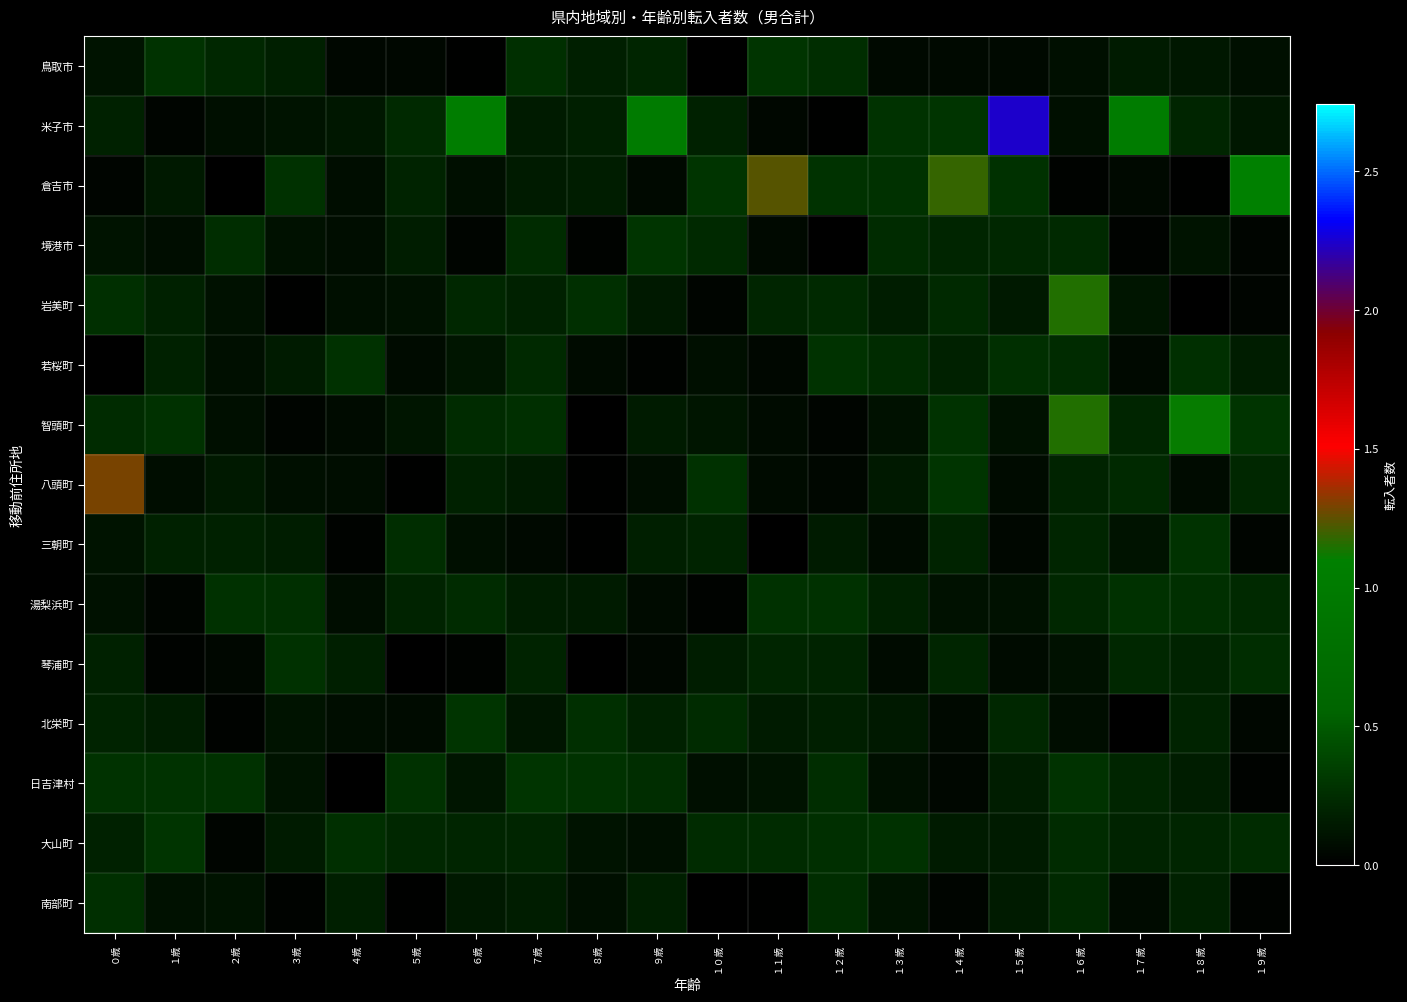

Reading left to right, extract all data points from this chart.

鳥取市: ０歳=0.1	１歳=0.3	２歳=0.2	３歳=0.2	４歳=0.0	５歳=0.0	６歳=0.0	７歳=0.3	８歳=0.2	９歳=0.2	１０歳=0.0	１１歳=0.3	１２歳=0.2	１３歳=0.1	１４歳=0.1	１５歳=0.1	１６歳=0.1	１７歳=0.2	１８歳=0.1	１９歳=0.1
米子市: ０歳=0.2	１歳=0.0	２歳=0.1	３歳=0.1	４歳=0.1	５歳=0.2	６歳=1.1	７歳=0.2	８歳=0.2	９歳=1.0	１０歳=0.2	１１歳=0.1	１２歳=0.0	１３歳=0.3	１４歳=0.3	１５歳=2.2	１６歳=0.1	１７歳=1.0	１８歳=0.2	１９歳=0.1
倉吉市: ０歳=0.0	１歳=0.1	２歳=0.0	３歳=0.3	４歳=0.1	５歳=0.2	６歳=0.1	７歳=0.2	８歳=0.2	９歳=0.1	１０歳=0.3	１１歳=1.2	１２歳=0.3	１３歳=0.3	１４歳=1.2	１５歳=0.3	１６歳=0.0	１７歳=0.1	１８歳=0.0	１９歳=1.1
境港市: ０歳=0.1	１歳=0.1	２歳=0.2	３歳=0.1	４歳=0.1	５歳=0.2	６歳=0.0	７歳=0.2	８歳=0.0	９歳=0.3	１０歳=0.2	１１歳=0.1	１２歳=0.0	１３歳=0.2	１４歳=0.2	１５歳=0.2	１６歳=0.2	１７歳=0.0	１８歳=0.1	１９歳=0.0
岩美町: ０歳=0.3	１歳=0.2	２歳=0.1	３歳=0.0	４歳=0.1	５歳=0.1	６歳=0.2	７歳=0.2	８歳=0.3	９歳=0.1	１０歳=0.0	１１歳=0.2	１２歳=0.2	１３歳=0.2	１４歳=0.2	１５歳=0.1	１６歳=1.2	１７歳=0.1	１８歳=0.0	１９歳=0.0
若桜町: ０歳=0.0	１歳=0.2	２歳=0.1	３歳=0.2	４歳=0.3	５歳=0.1	６歳=0.1	７歳=0.2	８歳=0.1	９歳=0.0	１０歳=0.1	１１歳=0.0	１２歳=0.3	１３歳=0.2	１４歳=0.2	１５歳=0.3	１６歳=0.2	１７歳=0.1	１８歳=0.3	１９歳=0.2
智頭町: ０歳=0.2	１歳=0.3	２歳=0.1	３歳=0.0	４歳=0.1	５歳=0.1	６歳=0.2	７歳=0.3	８歳=0.0	９歳=0.2	１０歳=0.1	１１歳=0.1	１２歳=0.0	１３歳=0.1	１４歳=0.3	１５歳=0.1	１６歳=1.2	１７歳=0.2	１８歳=1.1	１９歳=0.3
八頭町: ０歳=1.3	１歳=0.1	２歳=0.1	３歳=0.1	４歳=0.1	５歳=0.0	６歳=0.2	７歳=0.2	８歳=0.0	９歳=0.1	１０歳=0.3	１１歳=0.1	１２歳=0.0	１３歳=0.1	１４歳=0.3	１５歳=0.1	１６歳=0.2	１７歳=0.2	１８歳=0.1	１９歳=0.2
三朝町: ０歳=0.1	１歳=0.2	２歳=0.2	３歳=0.2	４歳=0.0	５歳=0.3	６歳=0.1	７歳=0.1	８歳=0.0	９歳=0.2	１０歳=0.2	１１歳=0.0	１２歳=0.2	１３歳=0.1	１４歳=0.2	１５歳=0.1	１６歳=0.2	１７歳=0.1	１８歳=0.3	１９歳=0.0
湯梨浜町: ０歳=0.1	１歳=0.0	２歳=0.3	３歳=0.3	４歳=0.1	５歳=0.2	６歳=0.2	７歳=0.2	８歳=0.2	９歳=0.1	１０歳=0.0	１１歳=0.3	１２歳=0.3	１３歳=0.2	１４歳=0.1	１５歳=0.1	１６歳=0.2	１７歳=0.3	１８歳=0.3	１９歳=0.2
琴浦町: ０歳=0.2	１歳=0.0	２歳=0.0	３歳=0.3	４歳=0.2	５歳=0.0	６歳=0.0	７歳=0.2	８歳=0.0	９歳=0.0	１０歳=0.2	１１歳=0.2	１２歳=0.2	１３歳=0.1	１４歳=0.2	１５歳=0.1	１６歳=0.1	１７歳=0.2	１８歳=0.2	１９歳=0.3
北栄町: ０歳=0.2	１歳=0.2	２歳=0.0	３歳=0.1	４歳=0.1	５歳=0.1	６歳=0.3	７歳=0.1	８歳=0.3	９歳=0.2	１０歳=0.2	１１歳=0.2	１２歳=0.2	１３歳=0.1	１４歳=0.1	１５歳=0.2	１６歳=0.1	１７歳=0.0	１８歳=0.2	１９歳=0.1
日吉津村: ０歳=0.3	１歳=0.3	２歳=0.3	３歳=0.1	４歳=0.0	５歳=0.3	６歳=0.1	７歳=0.3	８歳=0.3	９歳=0.3	１０歳=0.1	１１歳=0.1	１２歳=0.3	１３歳=0.1	１４歳=0.1	１５歳=0.2	１６歳=0.3	１７歳=0.2	１８歳=0.2	１９歳=0.0
大山町: ０歳=0.2	１歳=0.3	２歳=0.0	３歳=0.2	４歳=0.3	５歳=0.2	６歳=0.2	７歳=0.2	８歳=0.1	９歳=0.1	１０歳=0.2	１１歳=0.2	１２歳=0.3	１３歳=0.3	１４歳=0.2	１５歳=0.2	１６歳=0.2	１７歳=0.2	１８歳=0.2	１９歳=0.2
南部町: ０歳=0.3	１歳=0.1	２歳=0.1	３歳=0.0	４歳=0.2	５歳=0.0	６歳=0.1	７歳=0.2	８歳=0.1	９歳=0.2	１０歳=0.0	１１歳=0.0	１２歳=0.2	１３歳=0.1	１４歳=0.0	１５歳=0.2	１６歳=0.2	１７歳=0.1	１８歳=0.2	１９歳=0.0